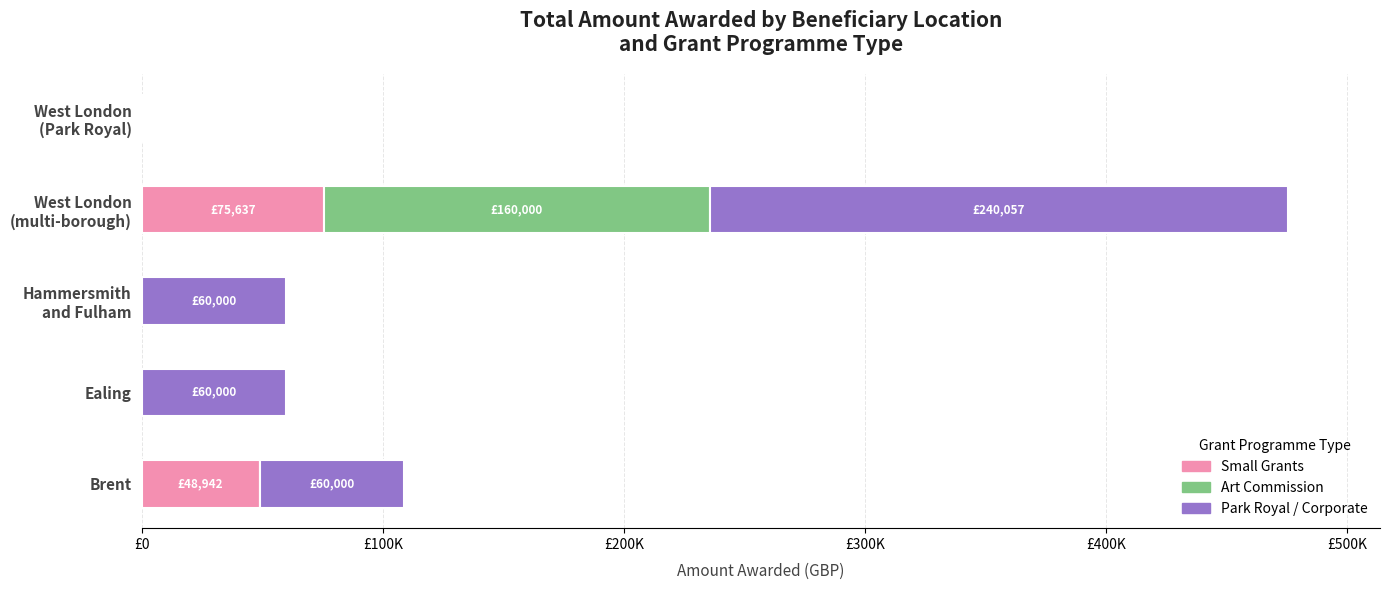

Which series has the largest range (max minus min)?

Park Royal / Corporate